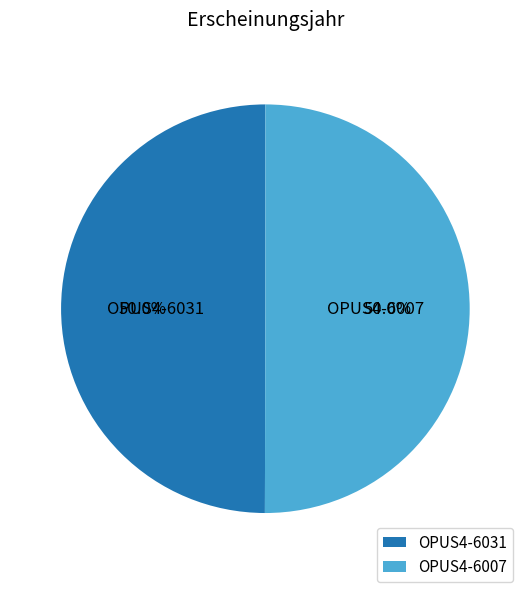

What percentage is NOT represented by OPUS4-6031?

50.0%